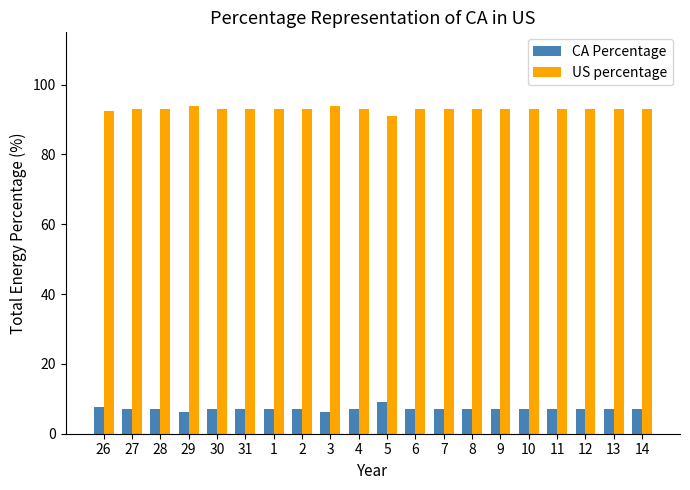

Which series has the largest total across all categories?

US percentage